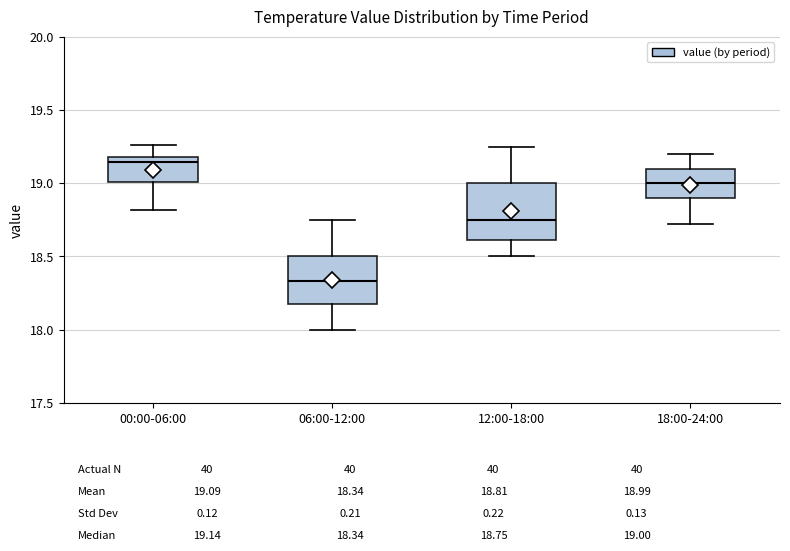

Which box is the tallest, from its lower edge to its upper edge?

12:00-18:00